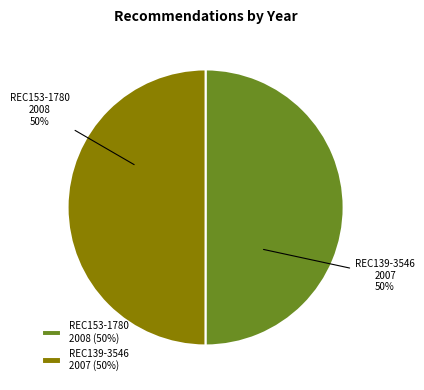

To the nearest percent, what portion does REC153-1780 represent?

50%